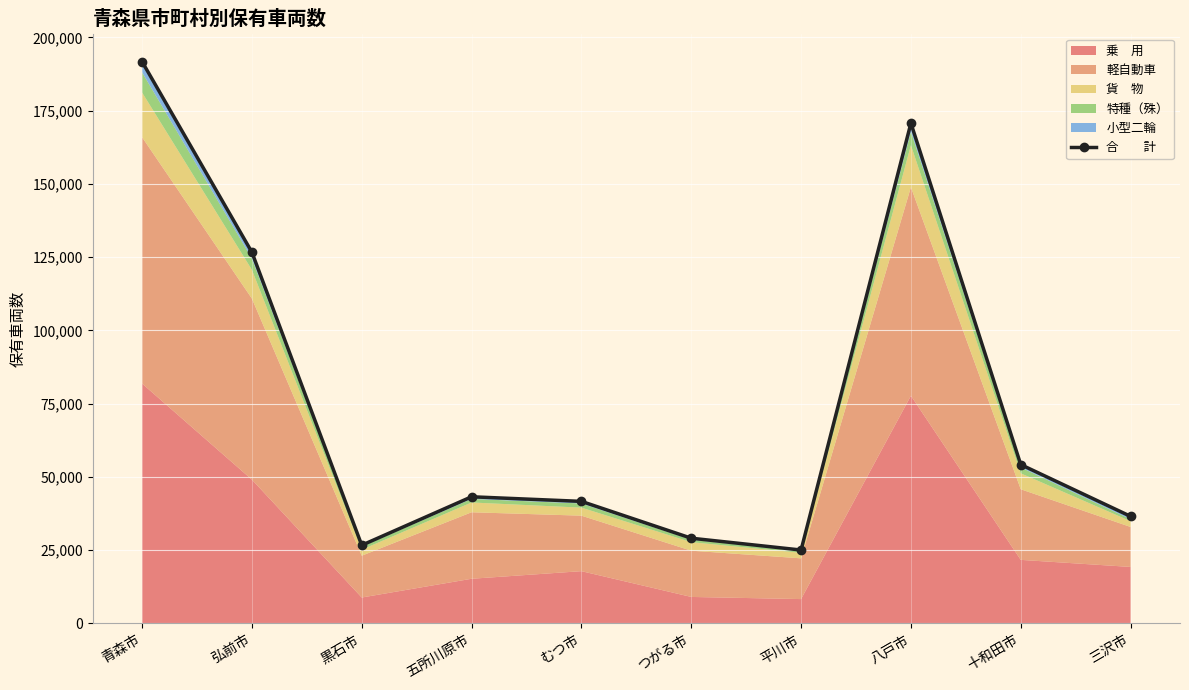

At which category does the data reach its first local valley?

黒石市